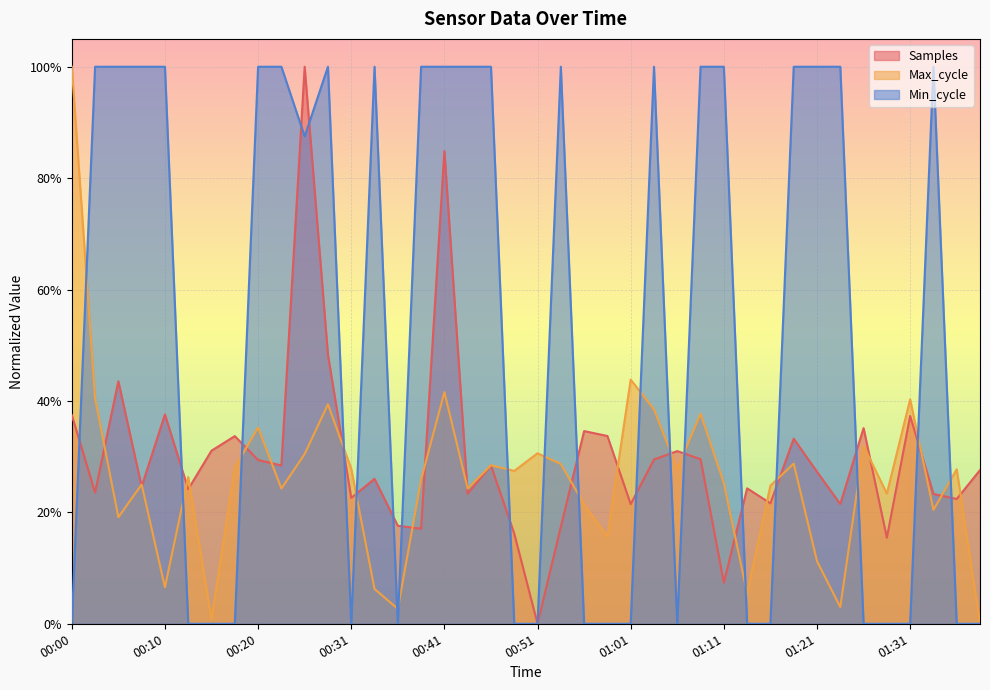

What is the value of the Max_cycle point at the 2nd from the left?

0.4